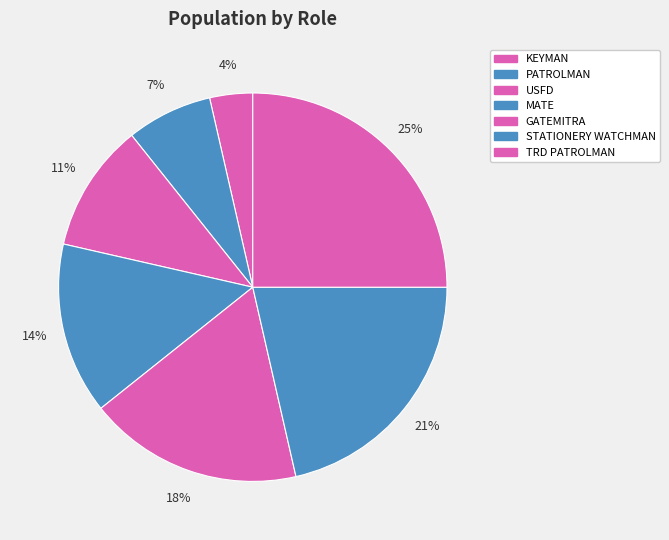

Rank the categories by value from lowest to highest.

KEYMAN, PATROLMAN, USFD, MATE, GATEMITRA, STATIONERY WATCHMAN, TRD PATROLMAN